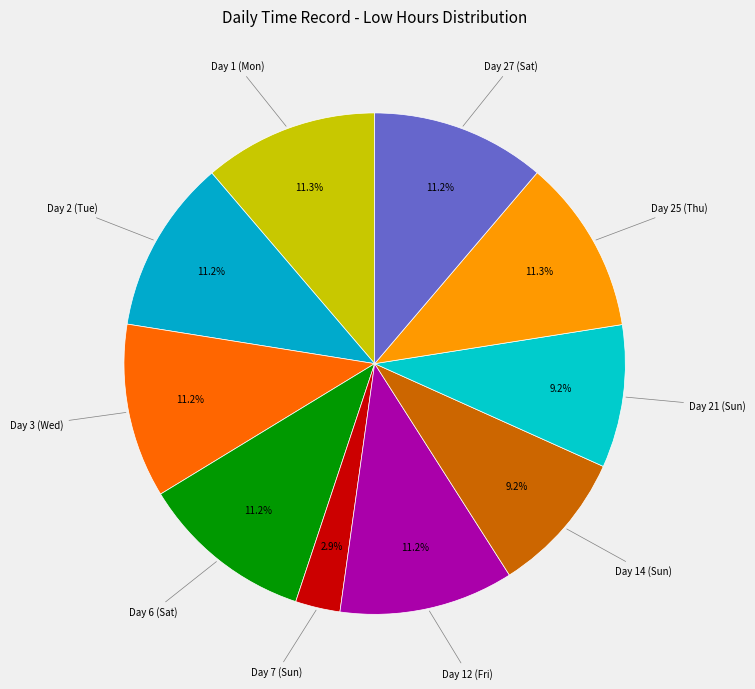

Is it true that Day 14 (Sun) is 9% of the pie?

True